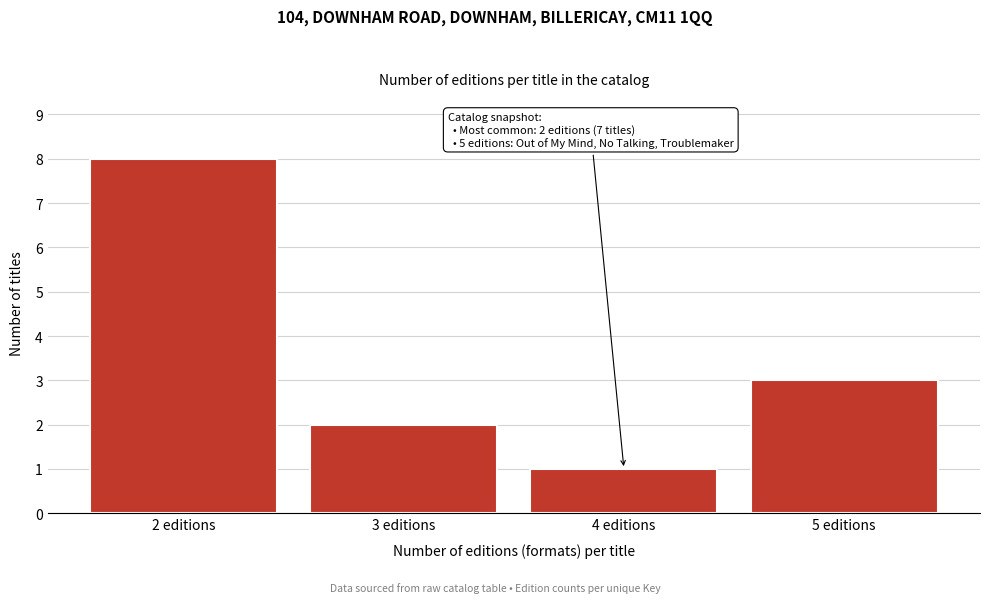

Reading right to left, list all the values displayed in this chart.

3	1	2	8